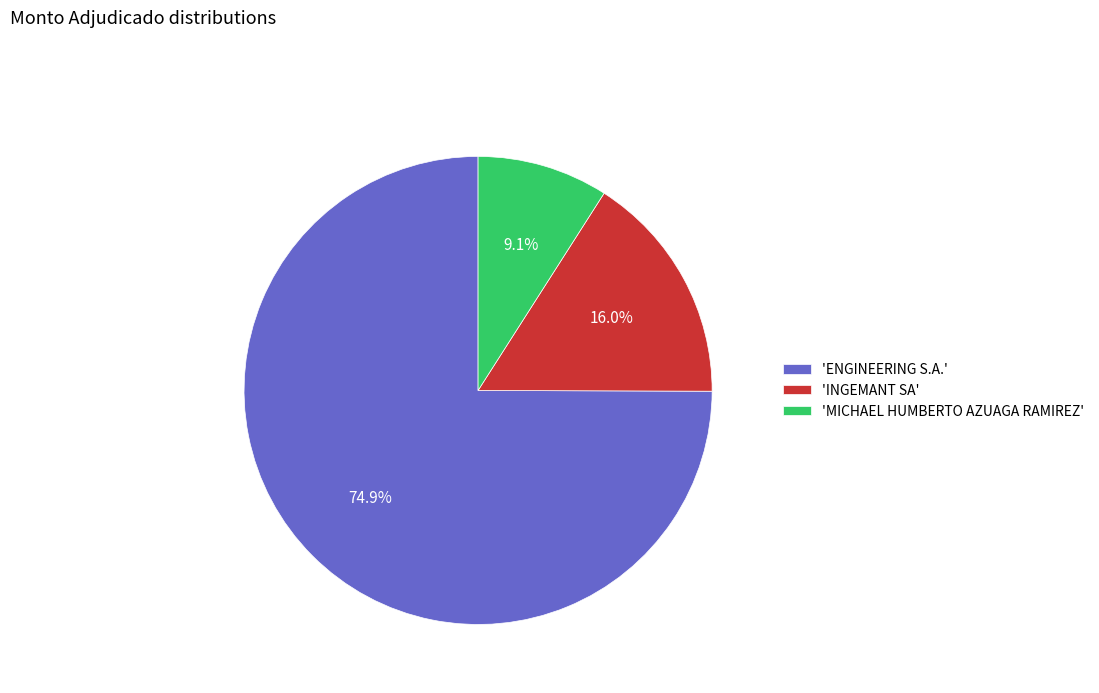

Which category has the biggest portion of the pie?

'ENGINEERING S.A.'